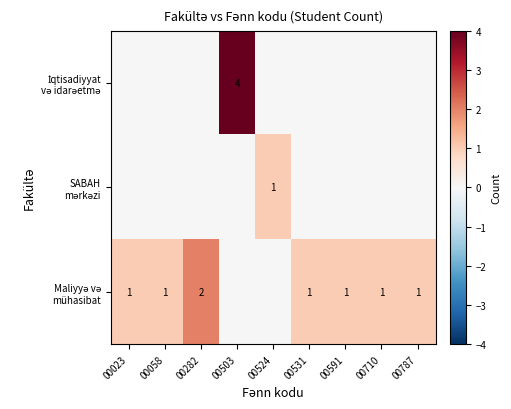

The value of SABAH mərkəzi at 00710 is 0. True or false?

False